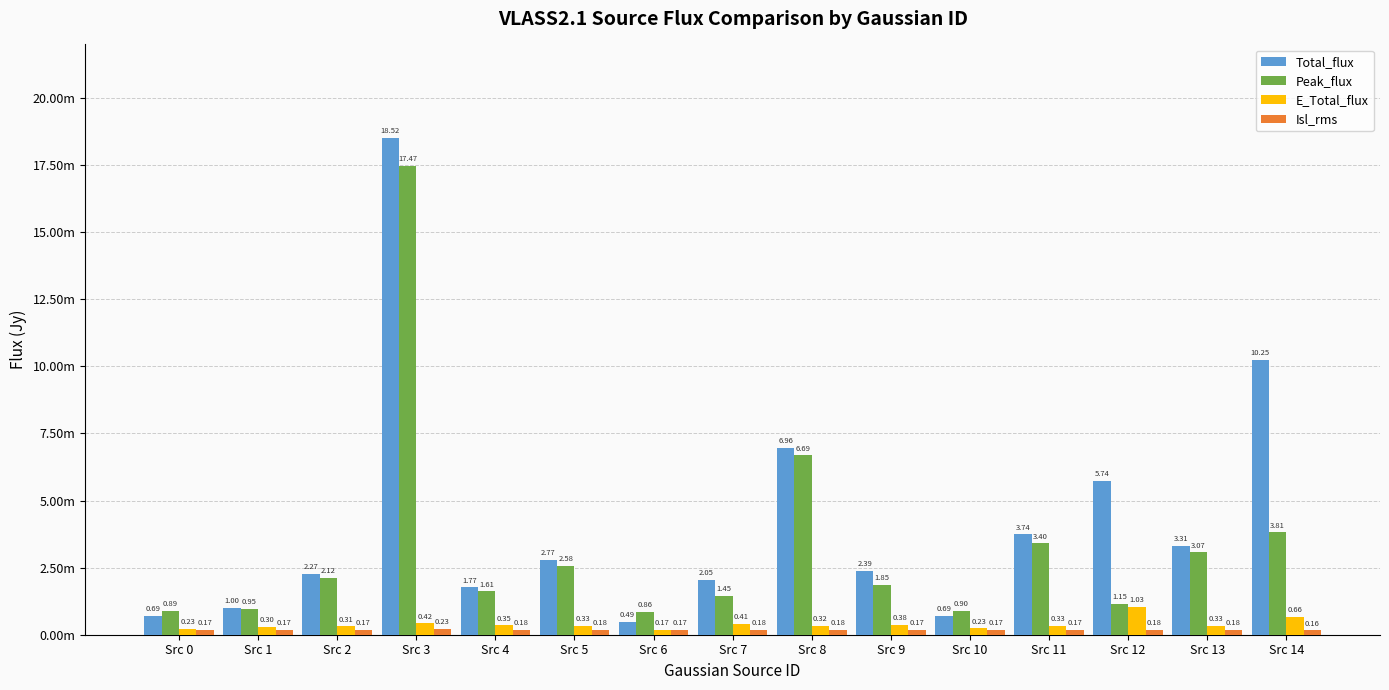

Are the bars horizontal?

No